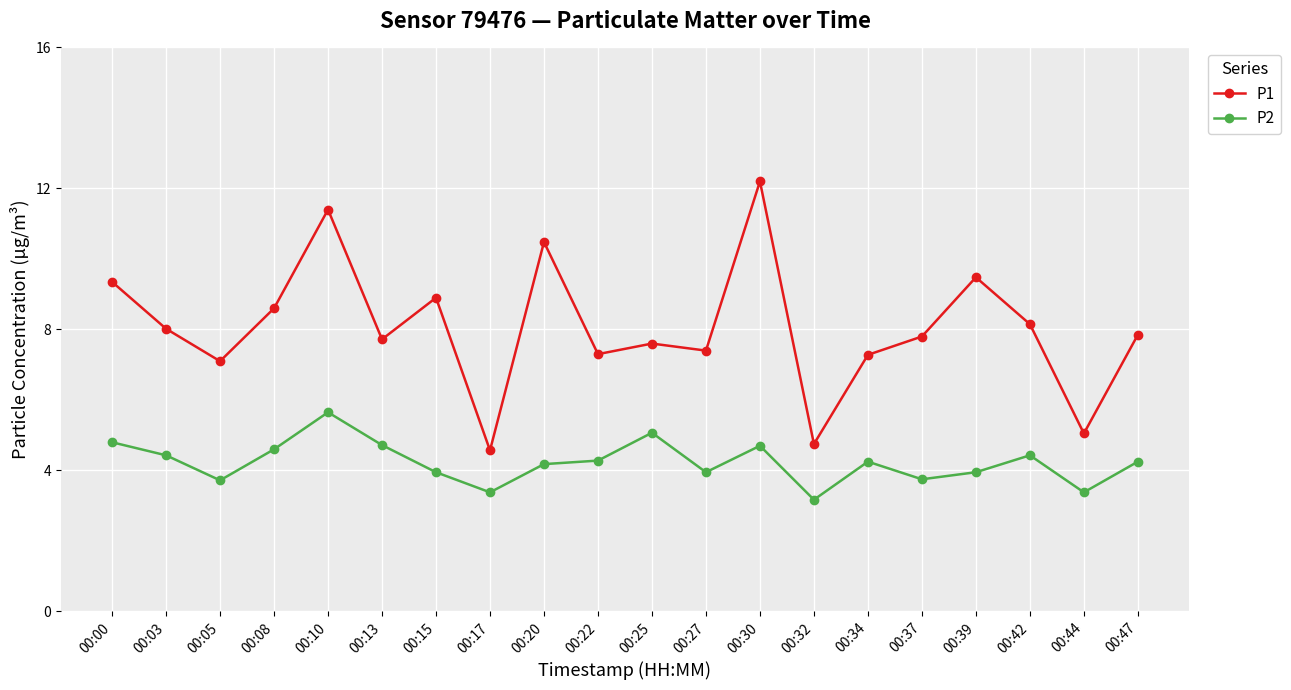

What is the total value across all series at 00:27?

11.4